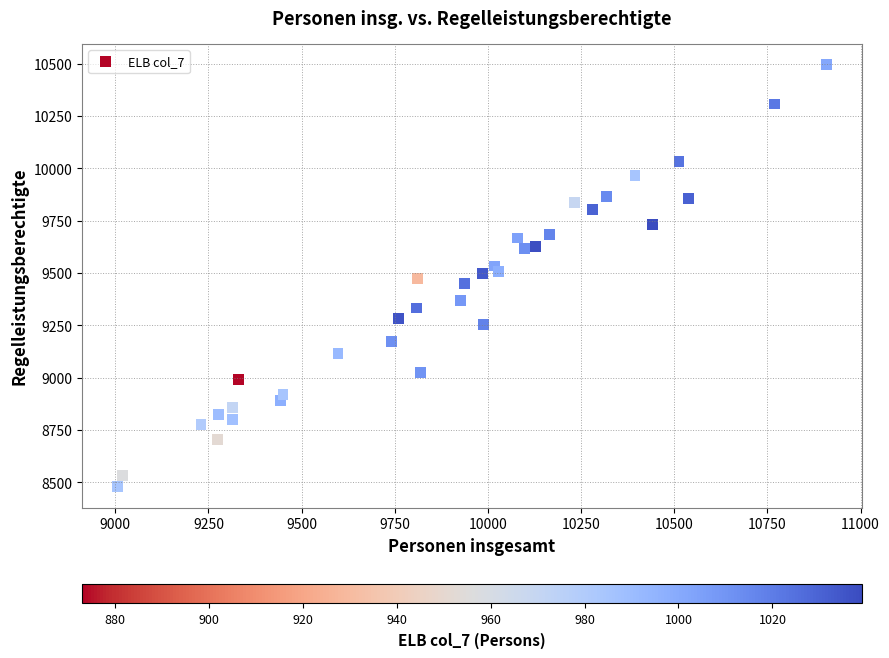

What is the range of Y values (max minus min)?

2015